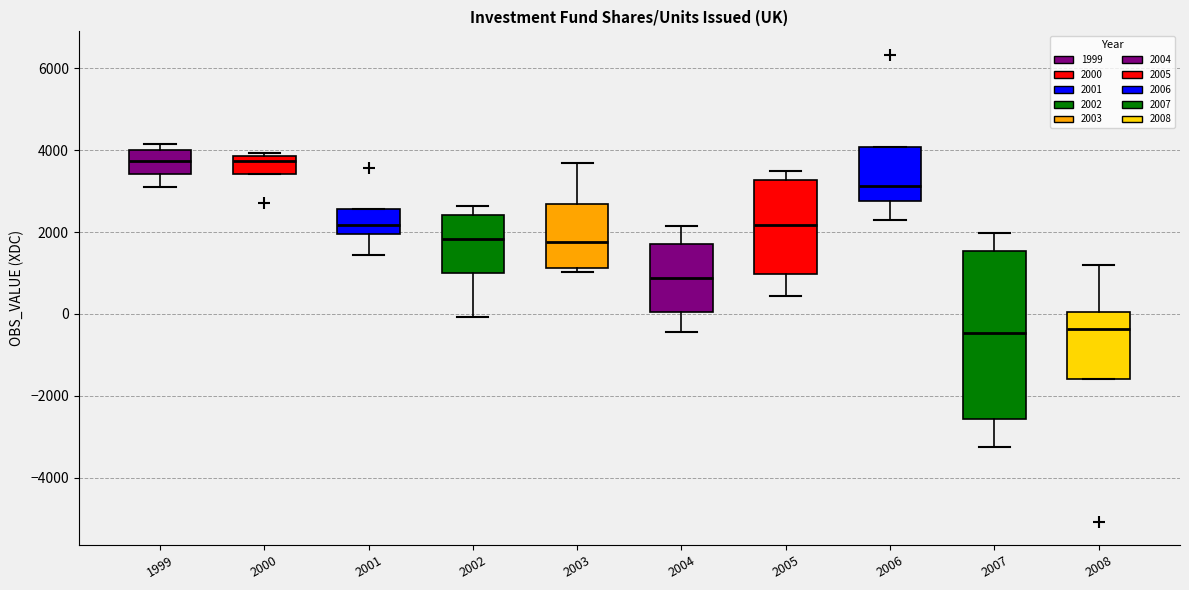

Where is the upper edge of the box at x = 2005 on the y-axis? The values are not printed on the chart, so give them approximately, as read against the axis.

3200